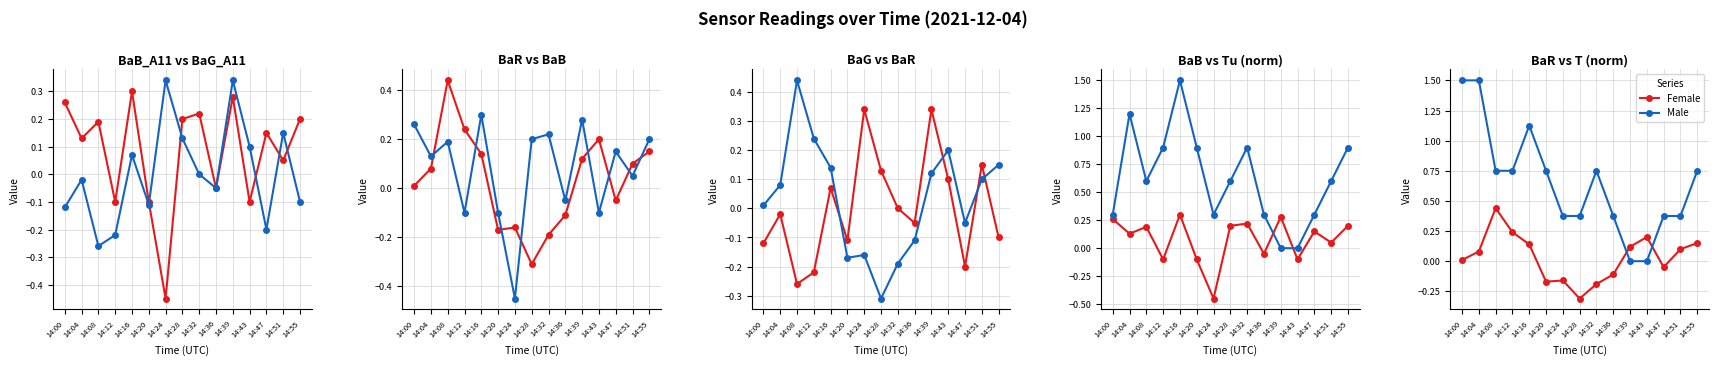

What is the sum of all Female values?

0.5